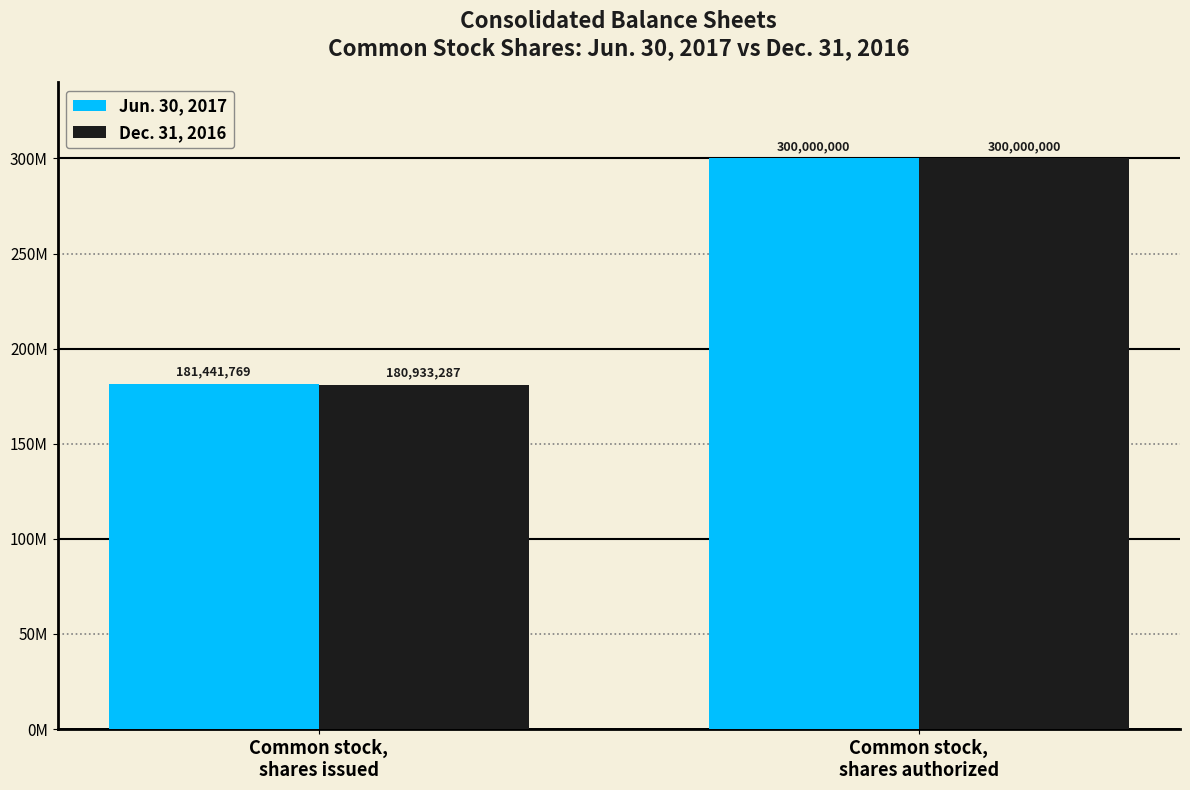

What are all the series names shown in the legend?

Jun. 30, 2017, Dec. 31, 2016